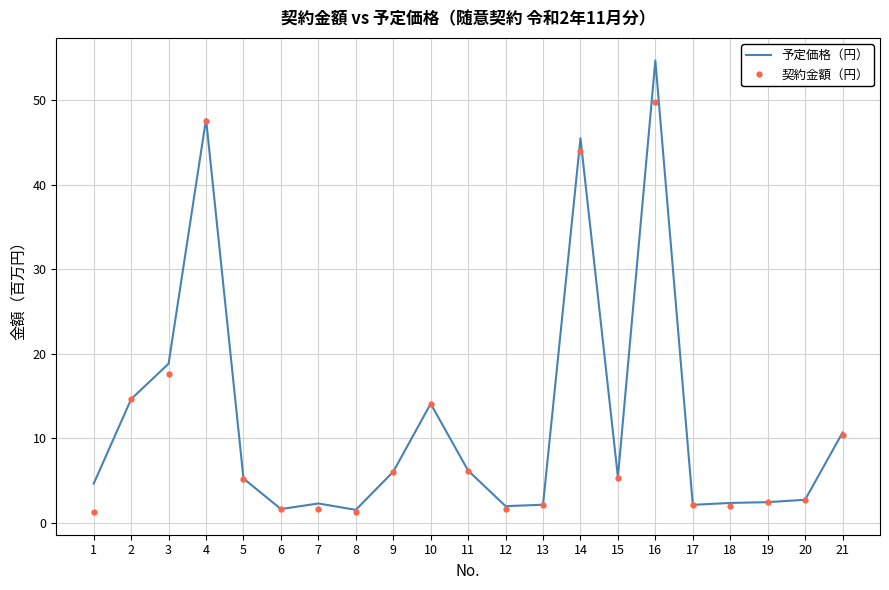

Between 13 and 15, which series saw the biggest shift?

予定価格（円）